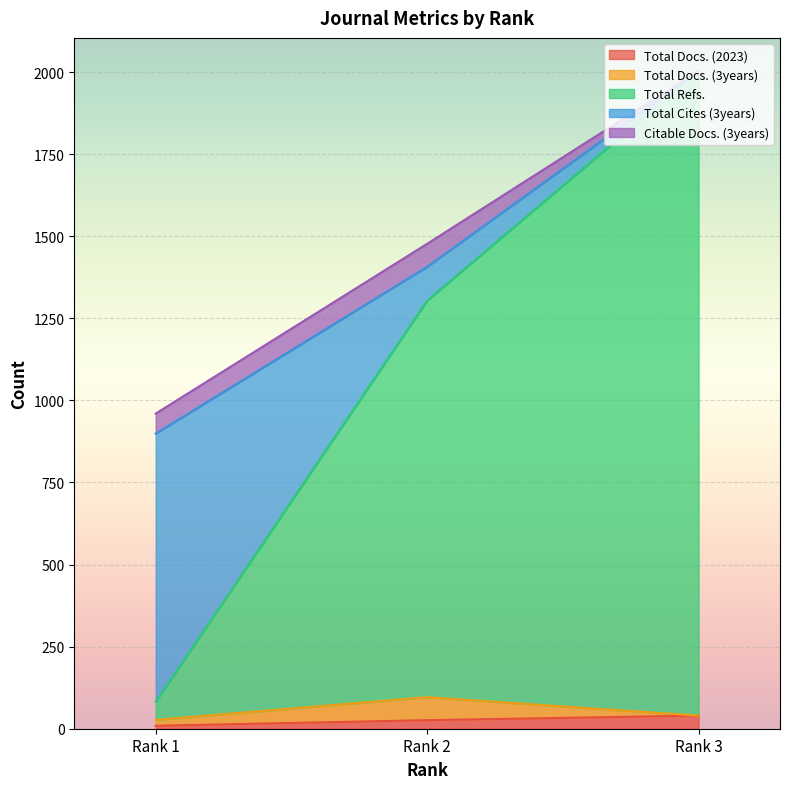

What is the value of the Total Docs. (3years) point at the 2nd from the left?

70